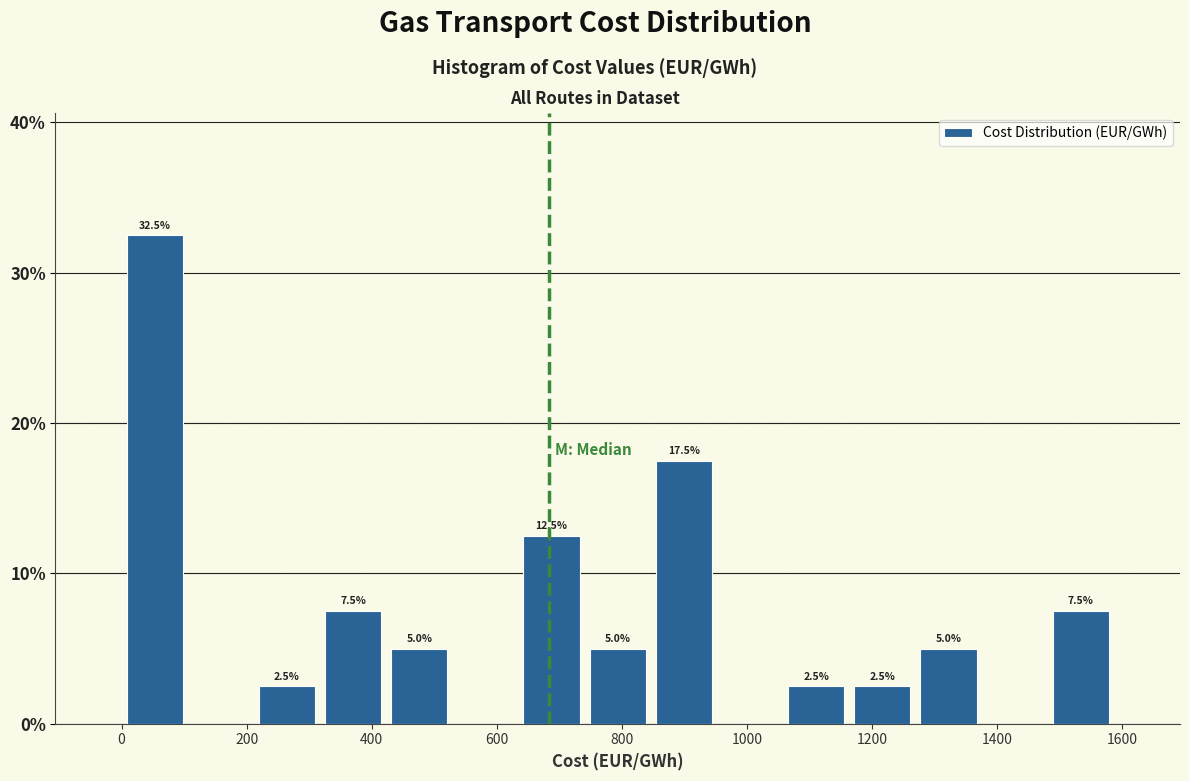

Over which range of the x-axis is the bar tallest?

0 to 100